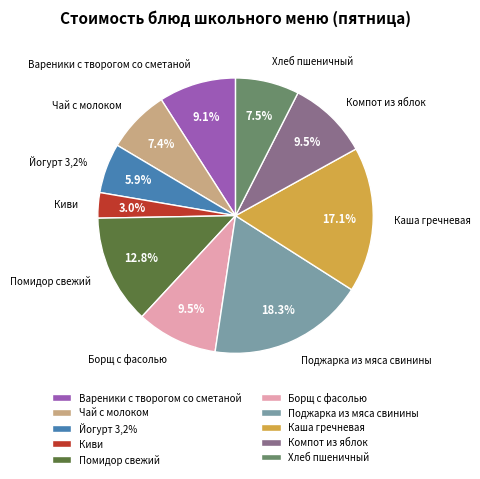

Does Йогурт 3,2% represent more than half of the total?

No